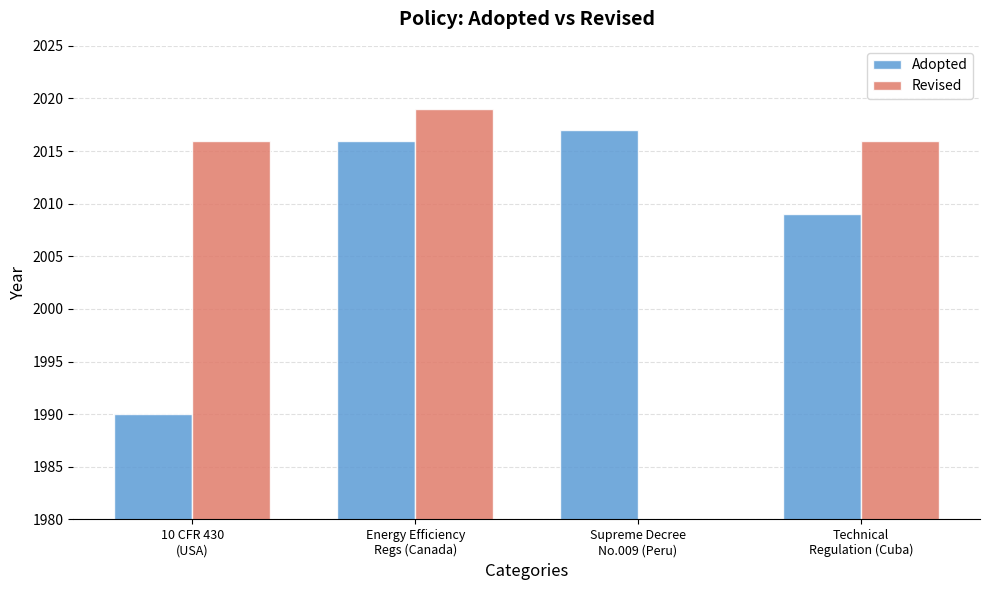

Is the value of Revised at Technical
Regulation (Cuba) greater than the value of Adopted at Technical
Regulation (Cuba)?

Yes